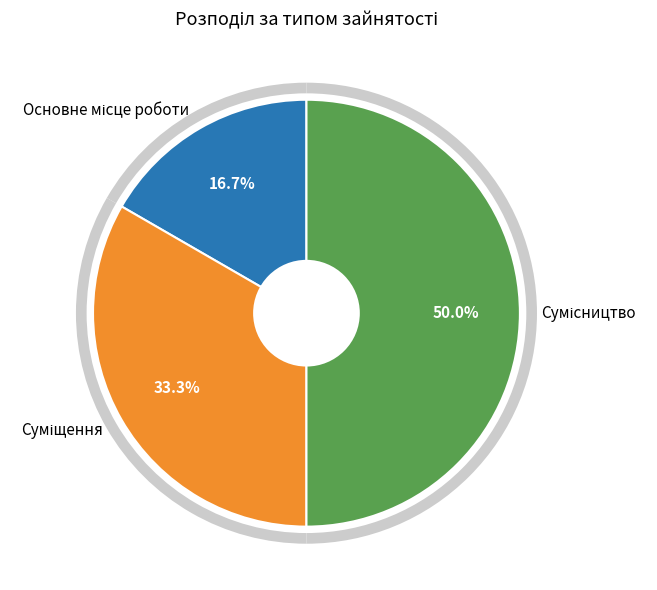

How many segments does this pie chart have?

3